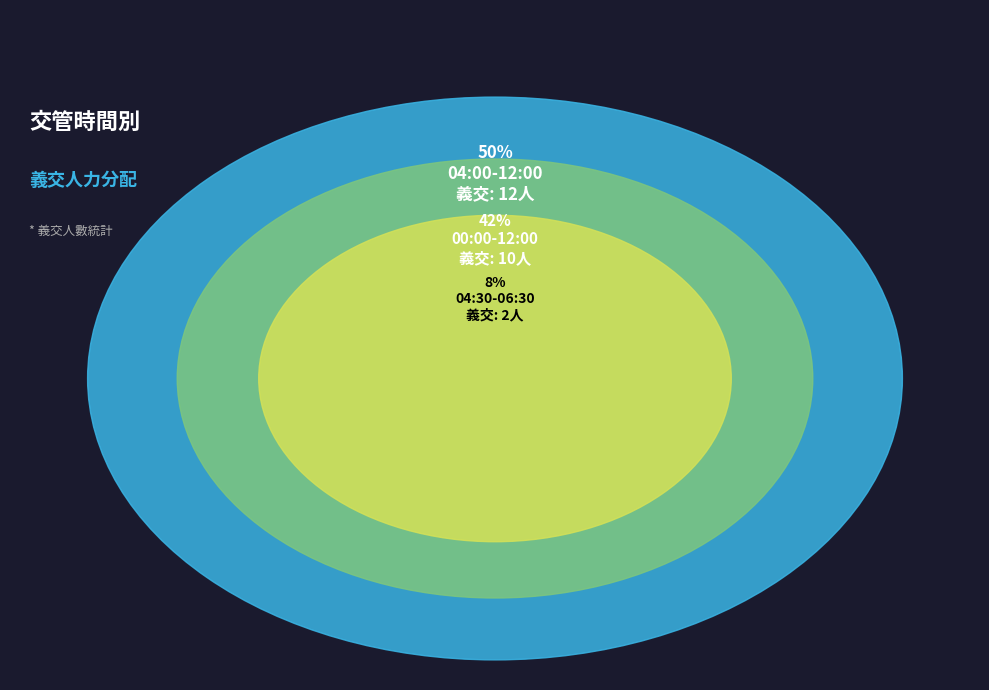

Which slice is the largest?

04:00-12:00